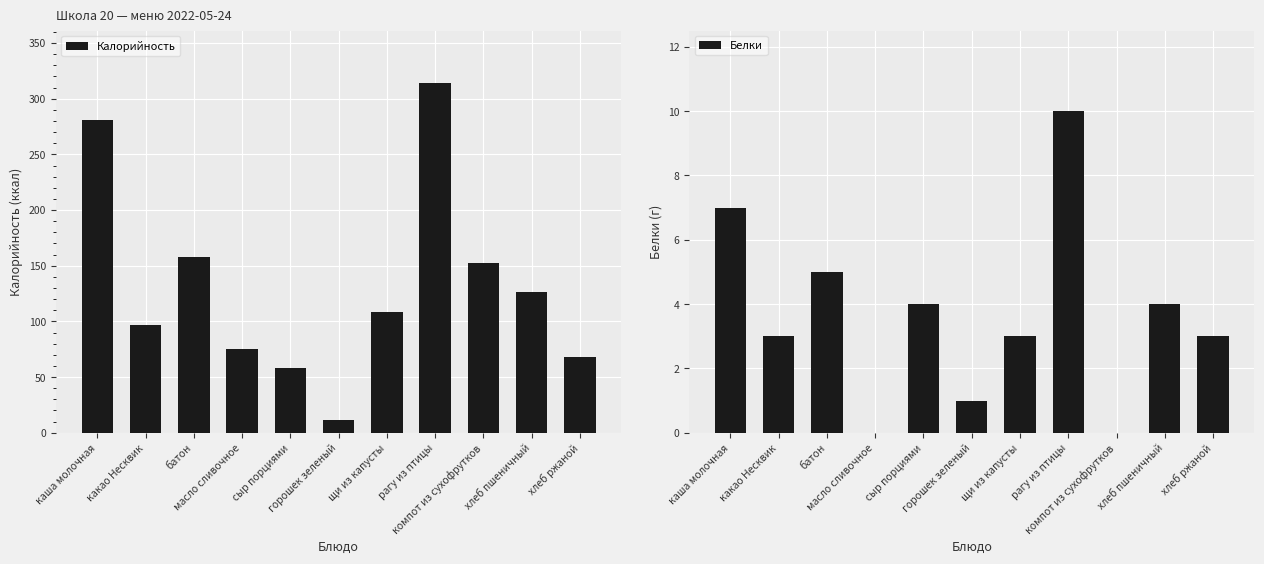

What is the approximate value of Калорийность at каша молочная, to the nearest 5?

280